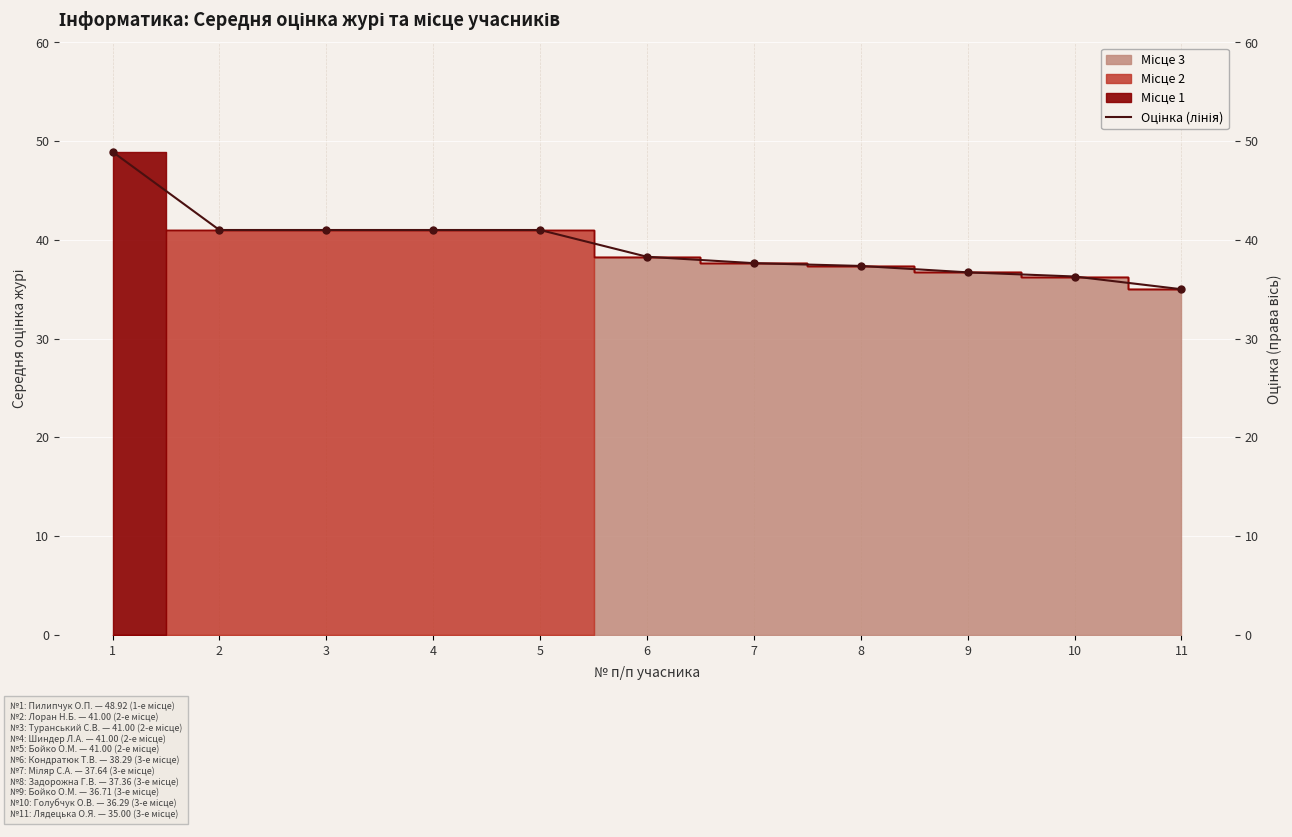

What is the ratio of the value at 2 to the value at 5?

1.0